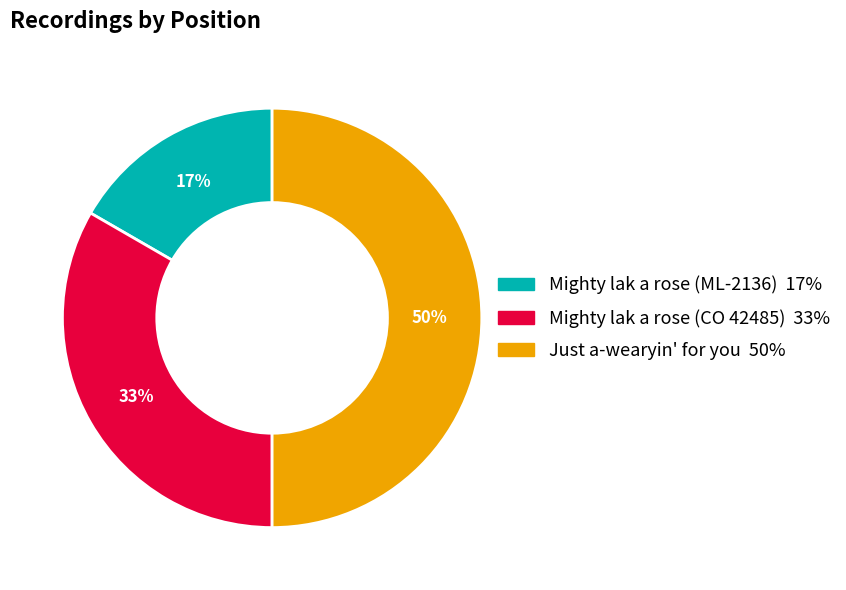

How many segments does this pie chart have?

3